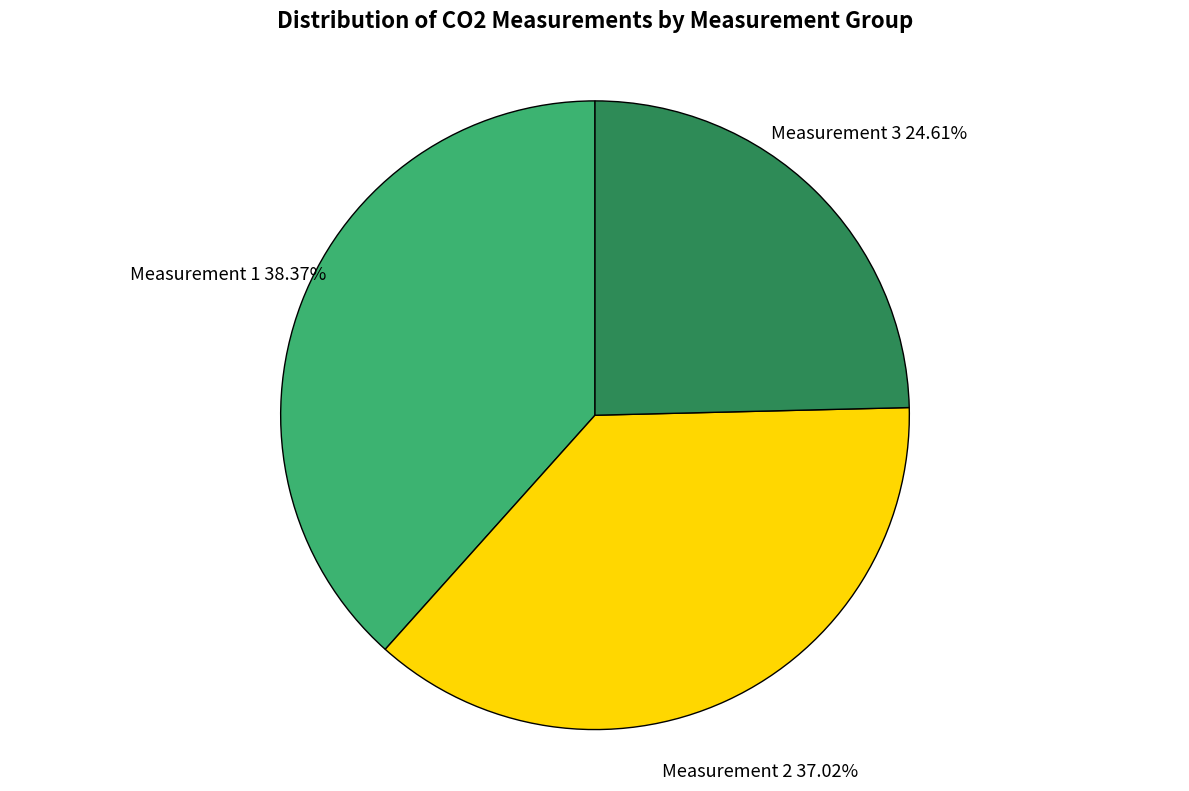

What is the ratio of the value at Measurement 2 to the value at Measurement 3?

1.5